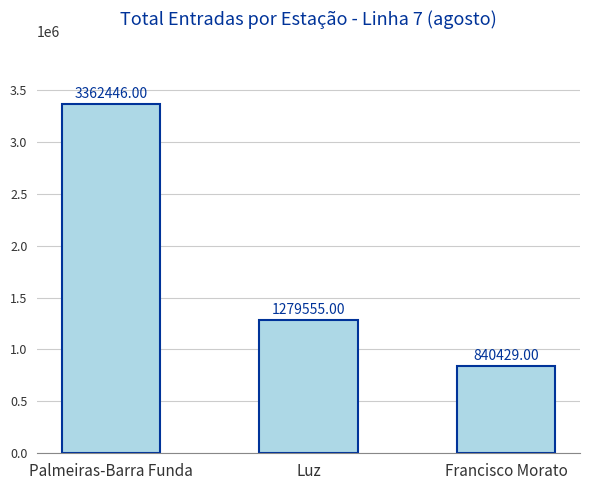

Which category has the lowest value across all series?

Francisco Morato